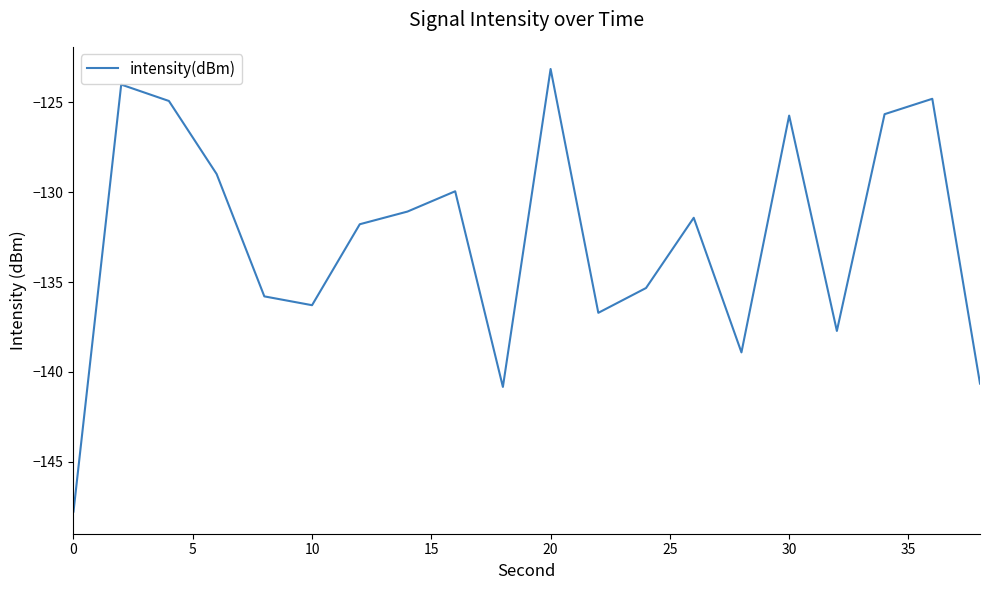

Count the number of data series in this chart.

1